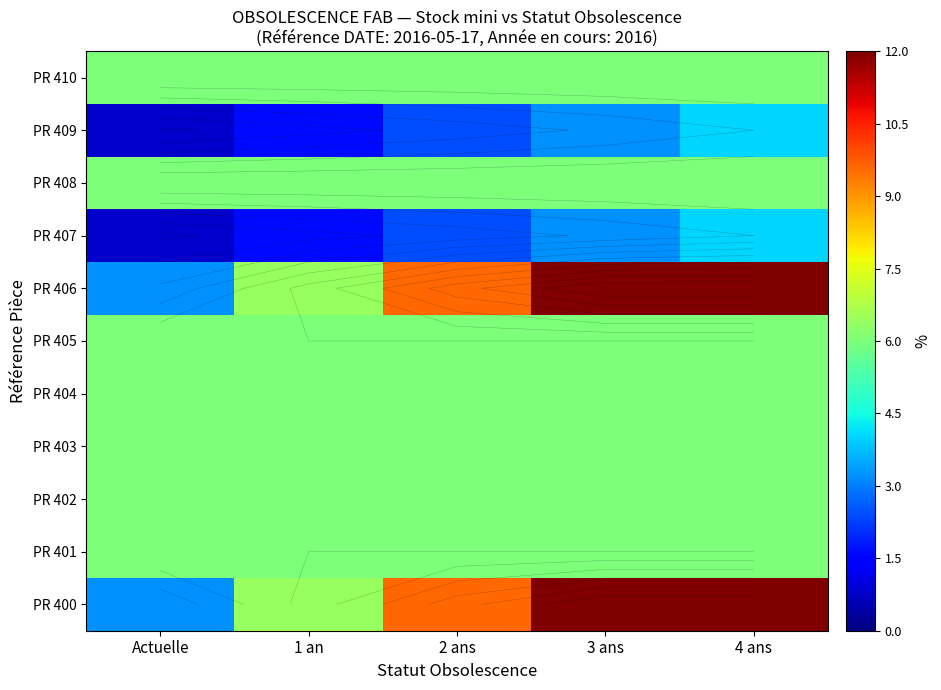

What is the sum of all PR 408 values?

30.0